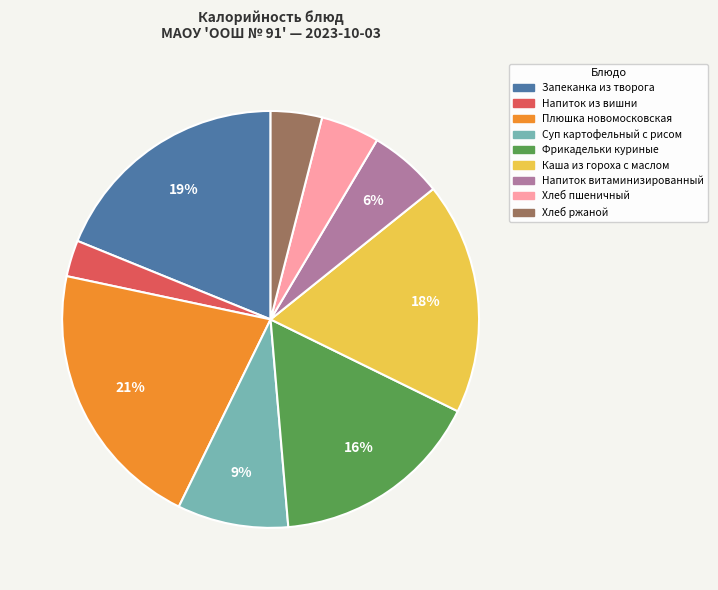

Is the sum of Напиток из вишни and Напиток витаминизированный greater than half?

No